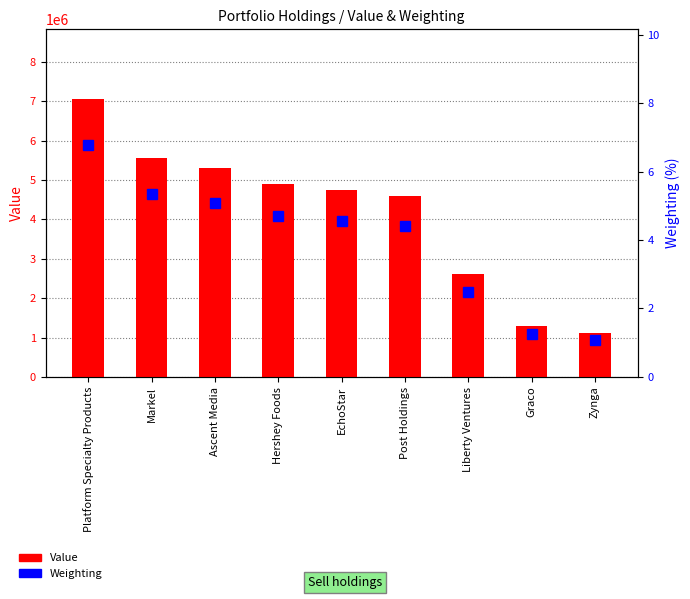

Which category has the lowest value in the Value series?

Zynga